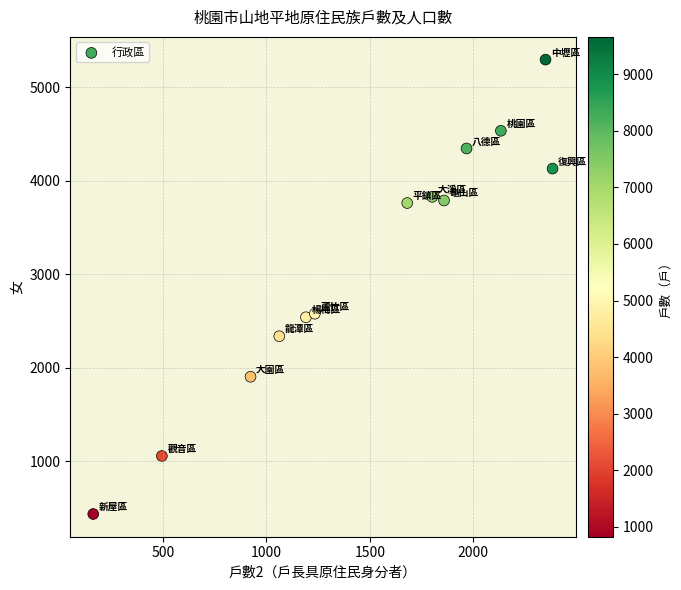

What is the range of X values (max minus min)?

2222